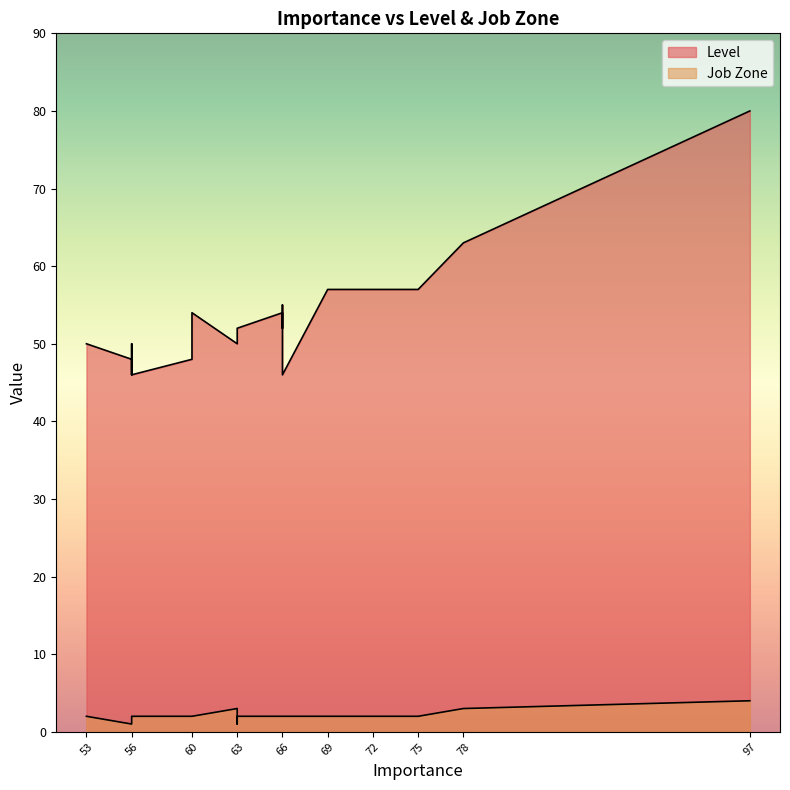

Which has a higher value, 53 or 66?

66